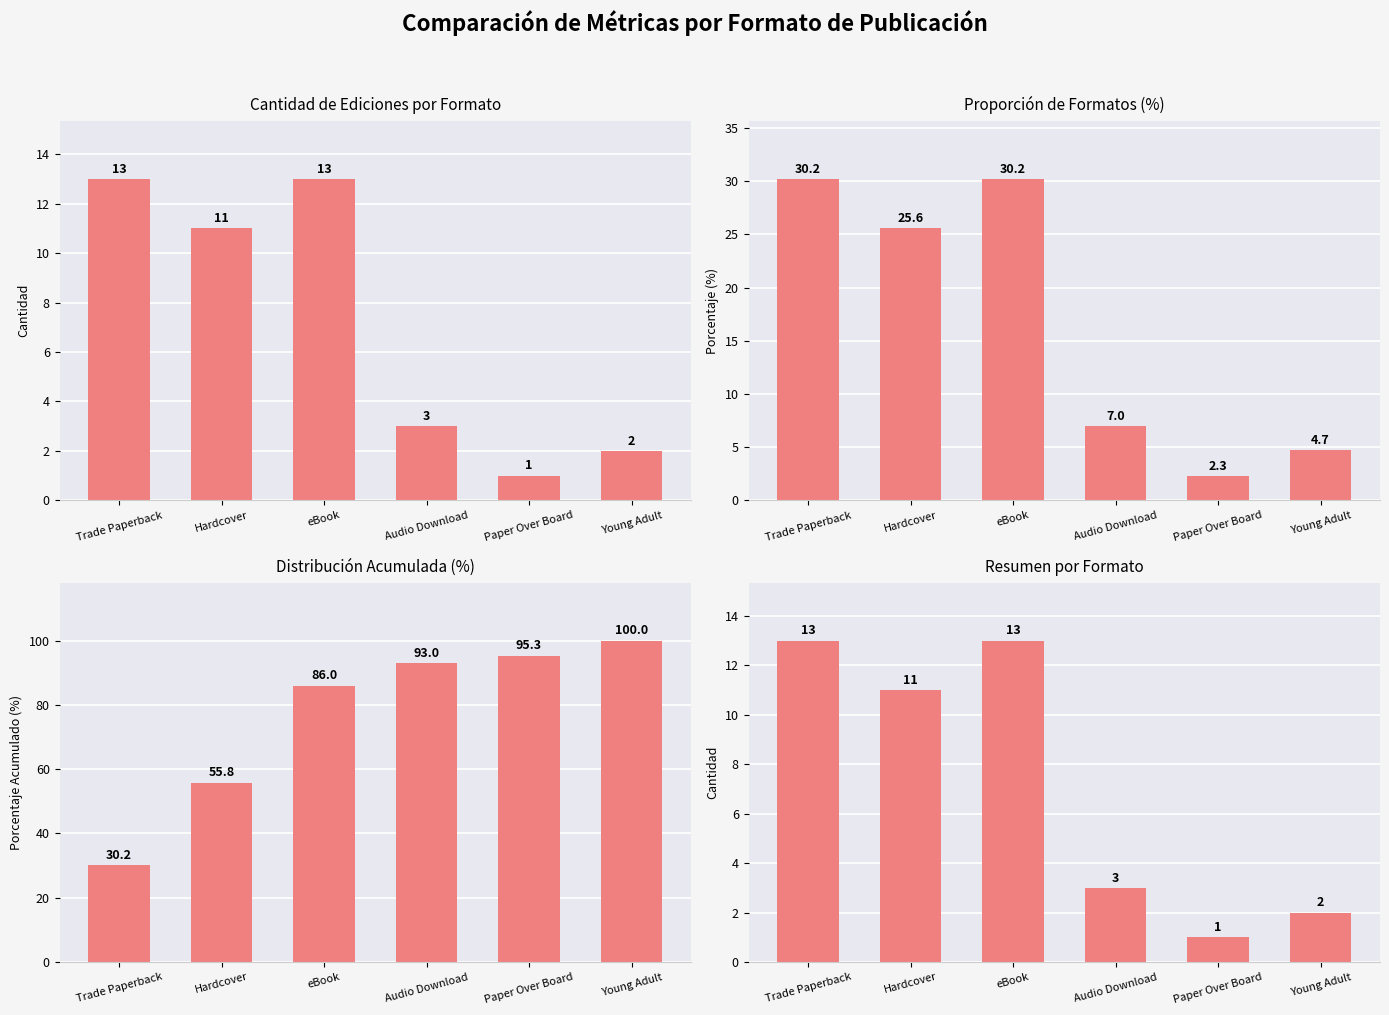

What is the approximate value of Cantidad de Ediciones por Formato at Trade Paperback?

13.0